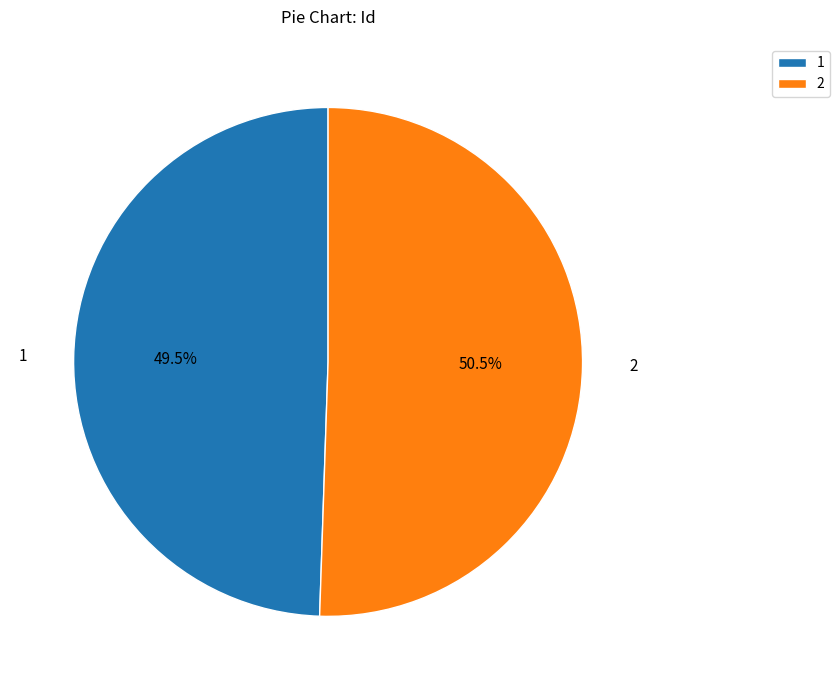

What is the majority slice?

2